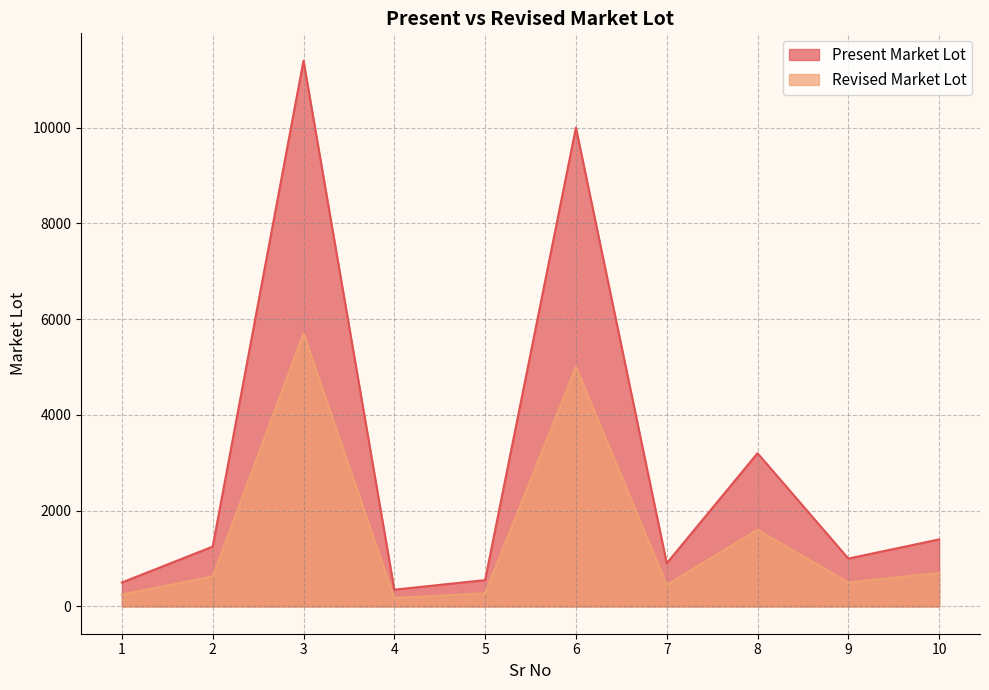

What is the total value across all series at 3?

17100